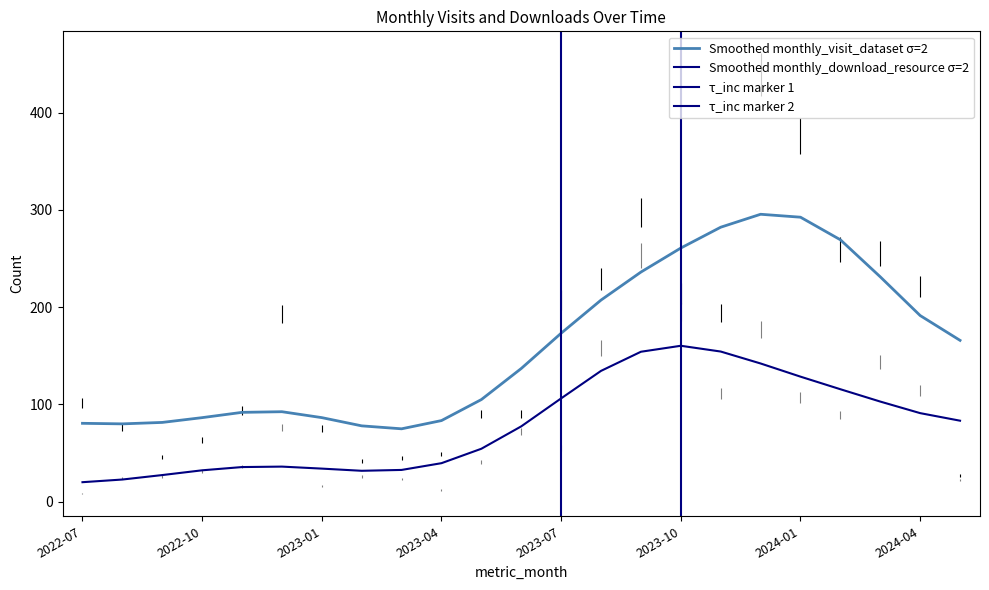

What is the difference between the monthly_visit_dataset values at 2022-10 and 2024-02?

196